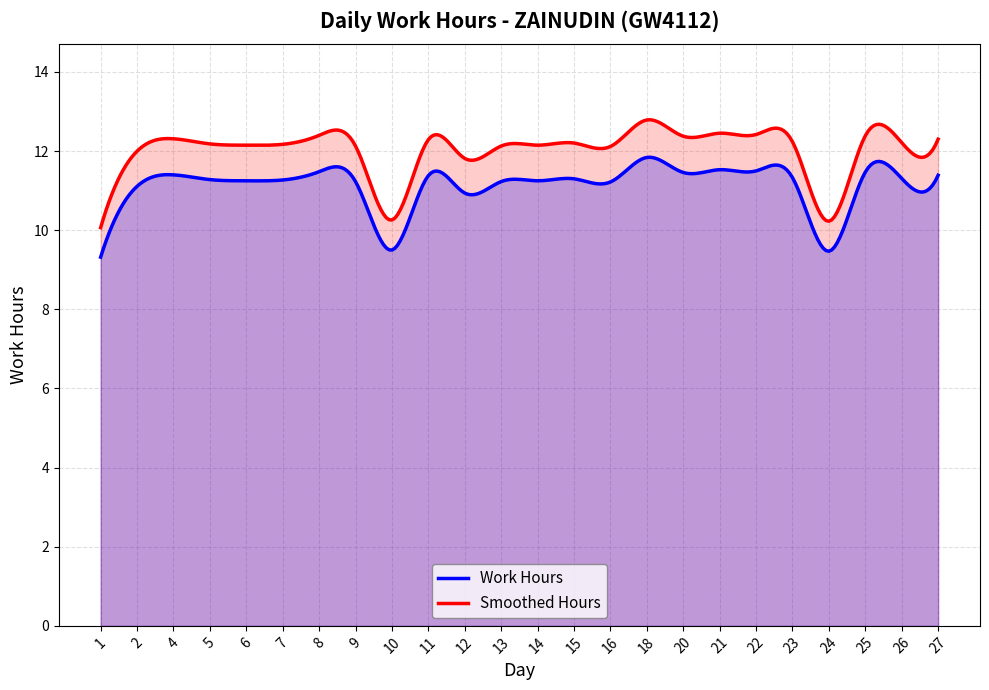

Which category has the lowest value in the Smoothed Hours series?

1